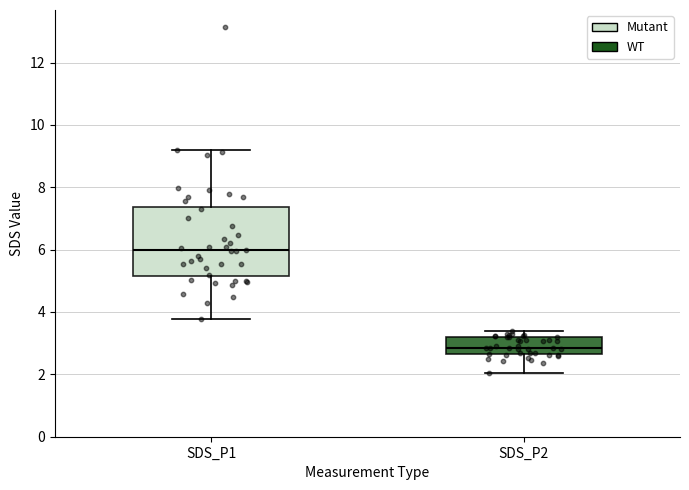

Comparing the boxes themselves (not the whiskers), which one is the tallest?

SDS_P1